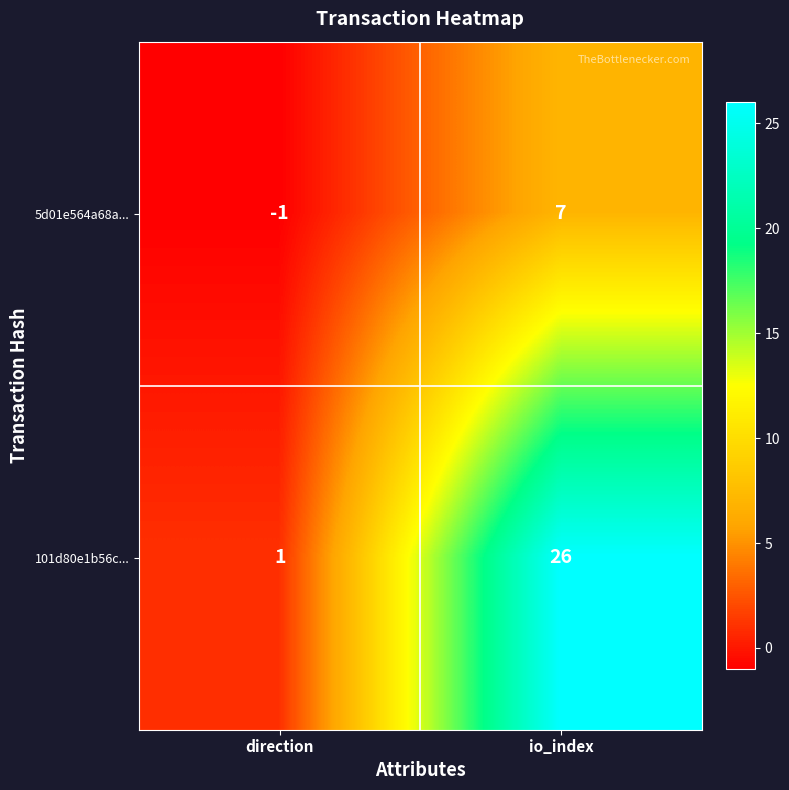

What is the average value of the 5d01e564a68a... series?

3